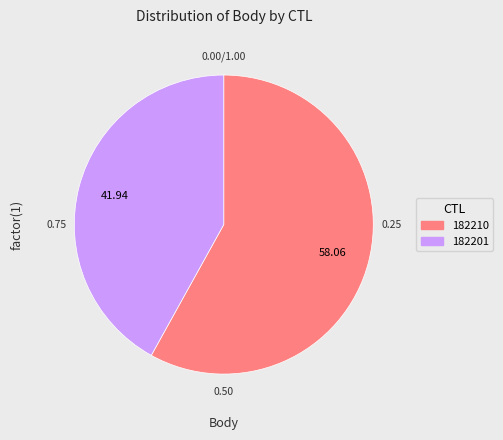

Count the number of slices in the pie.

2